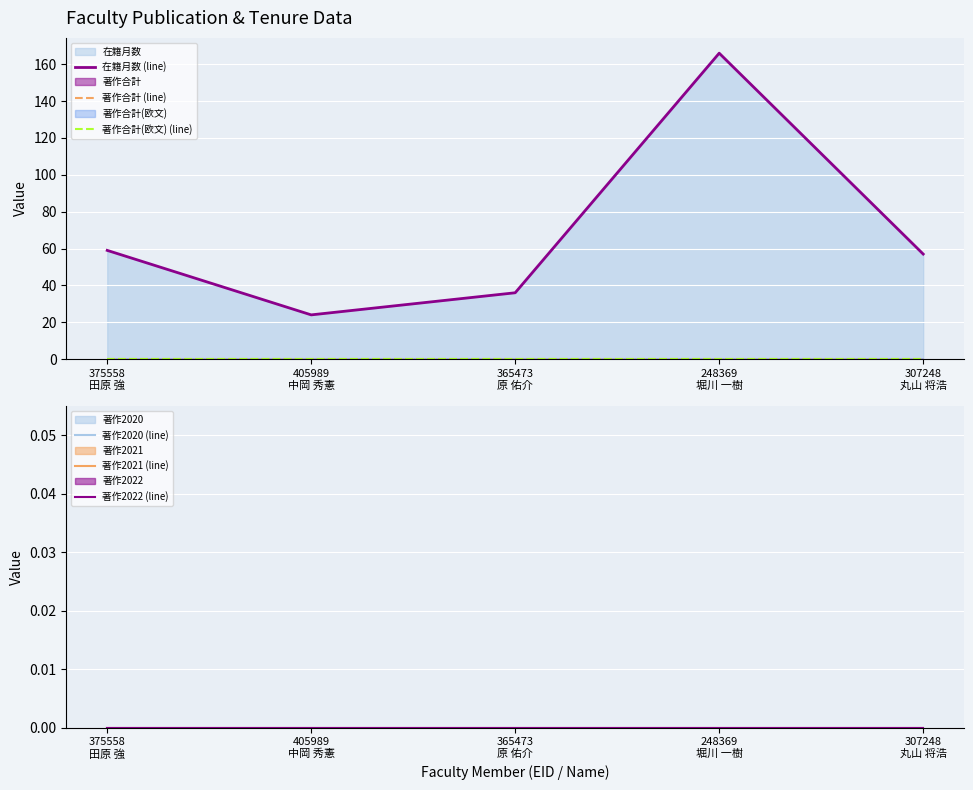

The 著作合計(欧文) (line) series shows 0 at 405989
中岡 秀憲. True or false?

True